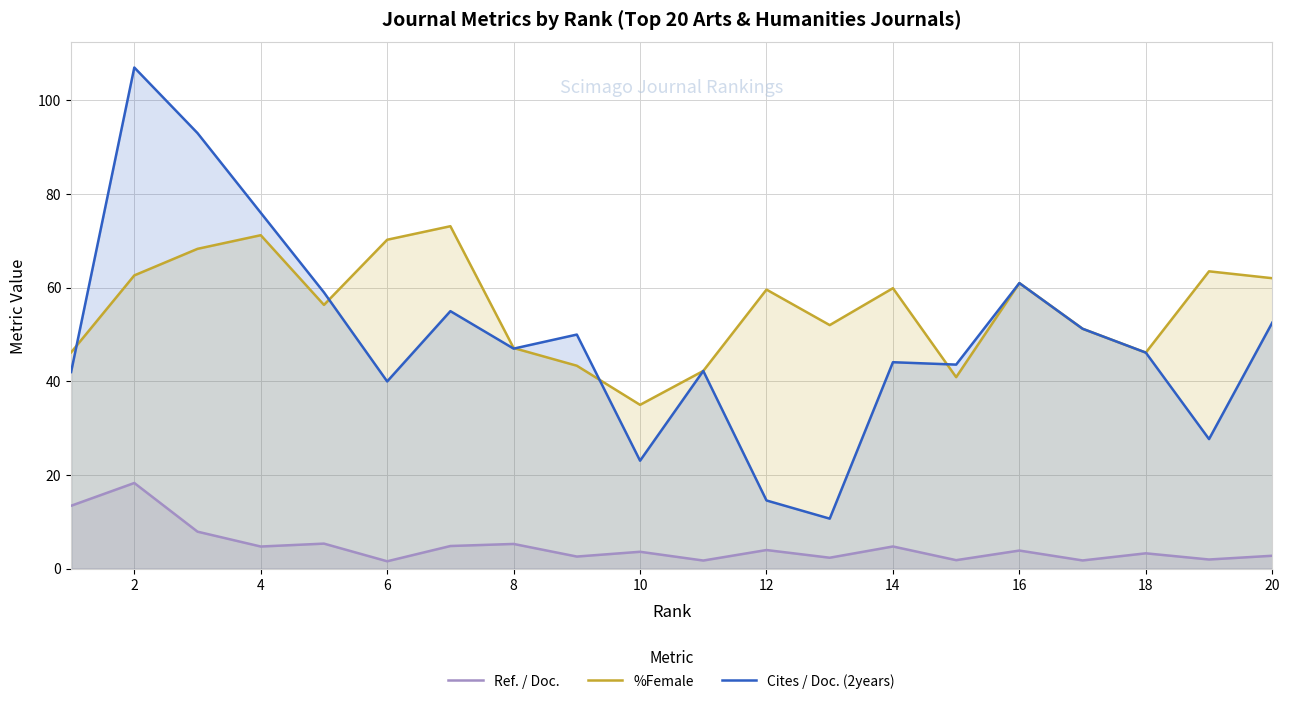

At which category is the sum across all series the highest?

2